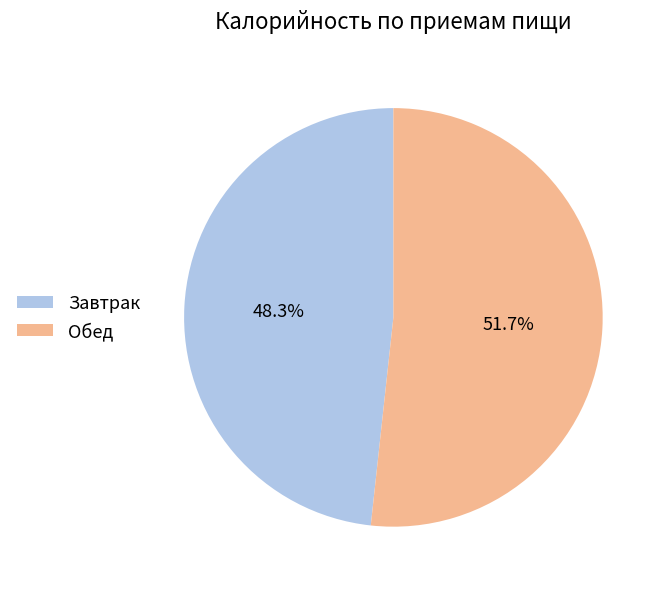

What portion of the pie excludes Обед?

48.3%